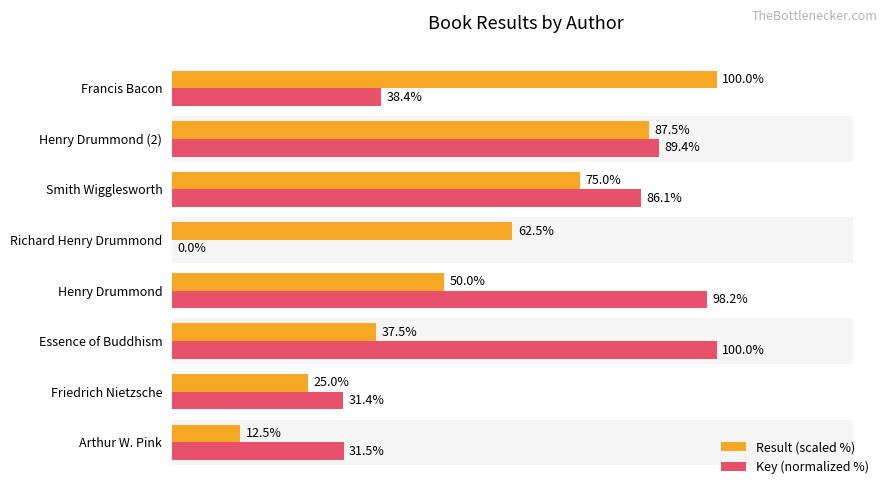

What is the difference between the second highest and second lowest values in the Key (normalized %) series?

66.8